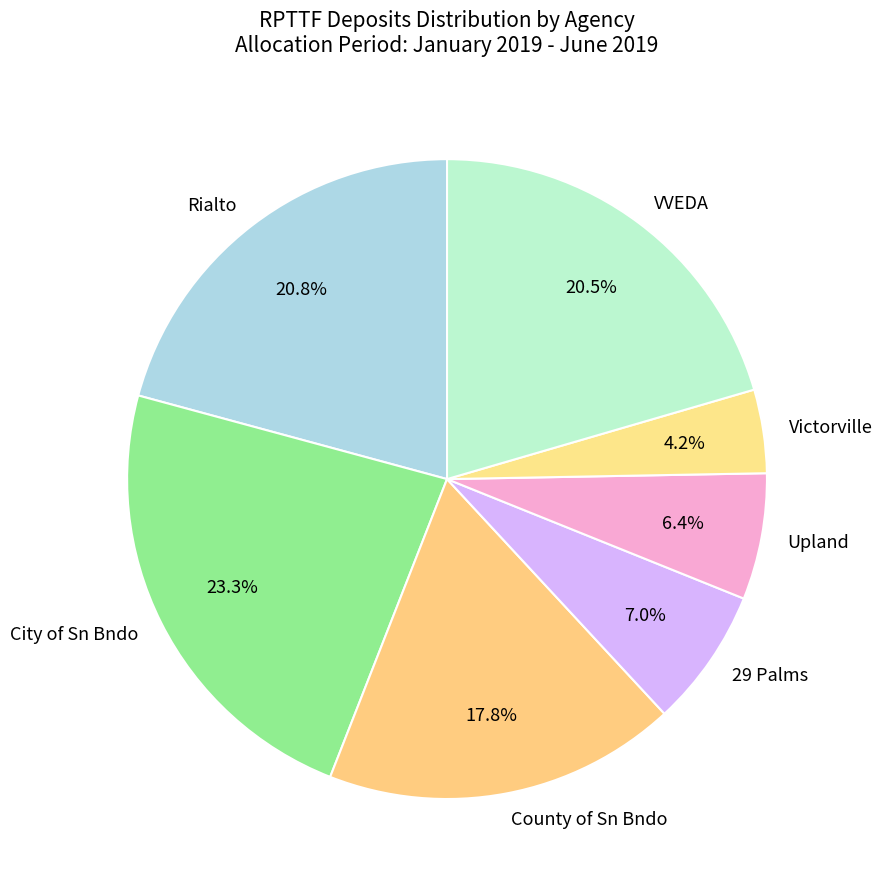

To the nearest percent, what portion does Rialto represent?

21%